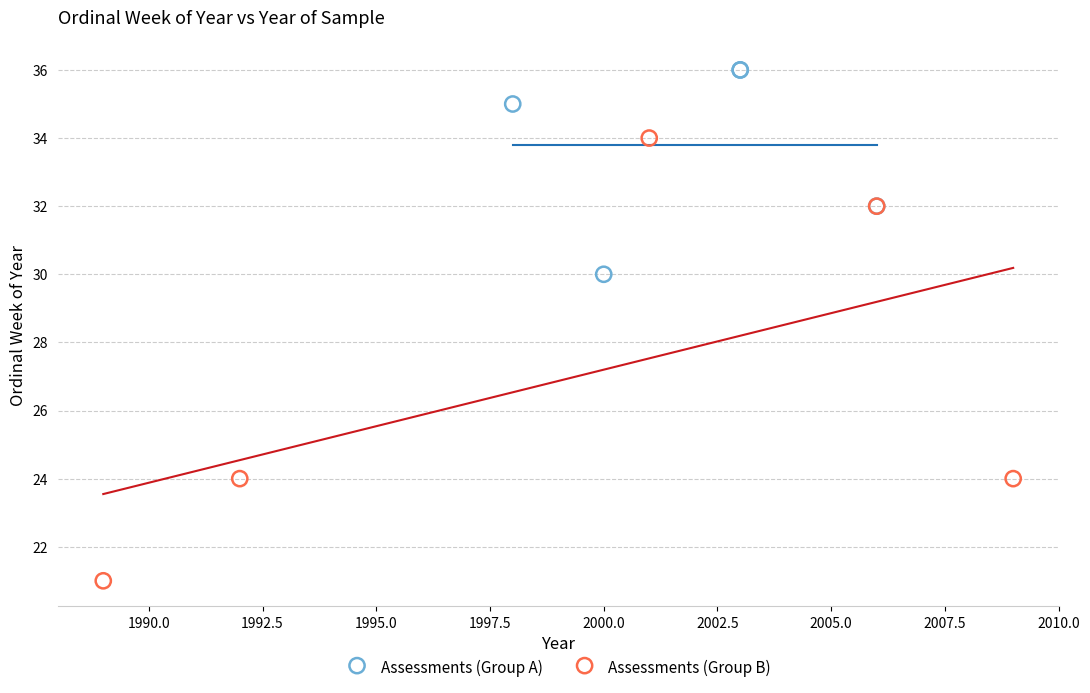

Which series contains the lowest Y value?

Assessments (Group B)